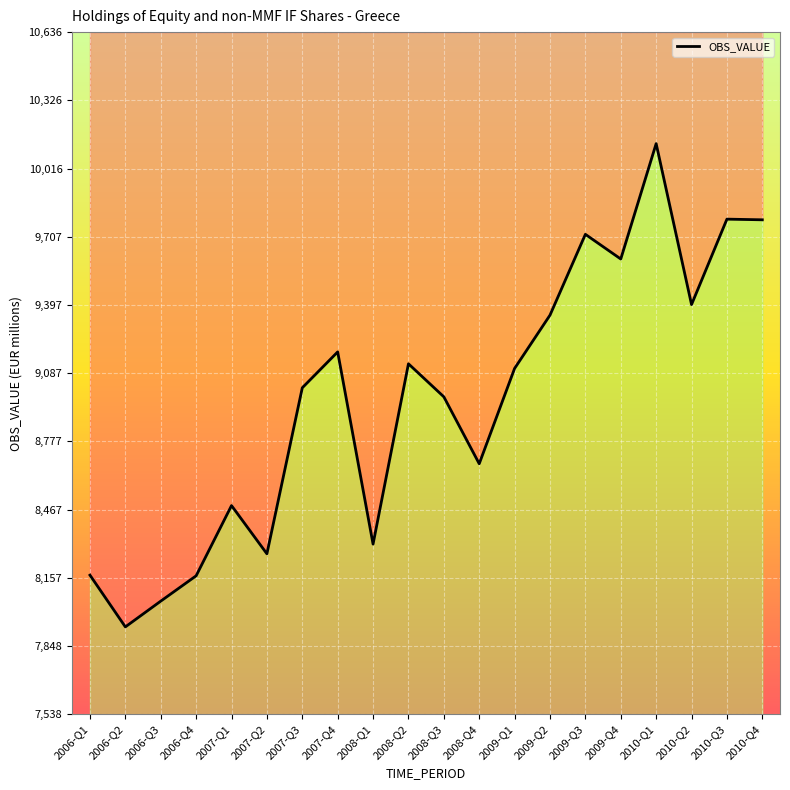

At which category does the data reach its first local valley?

2006-Q2